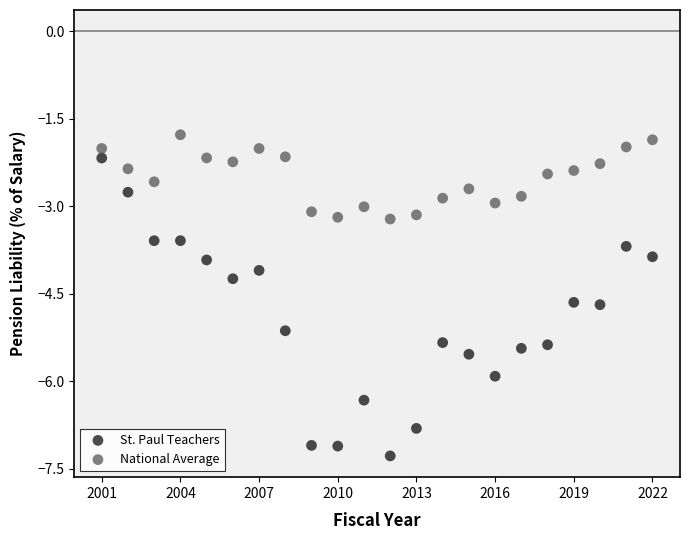

What are all the series names shown in the legend?

St. Paul Teachers, National Average